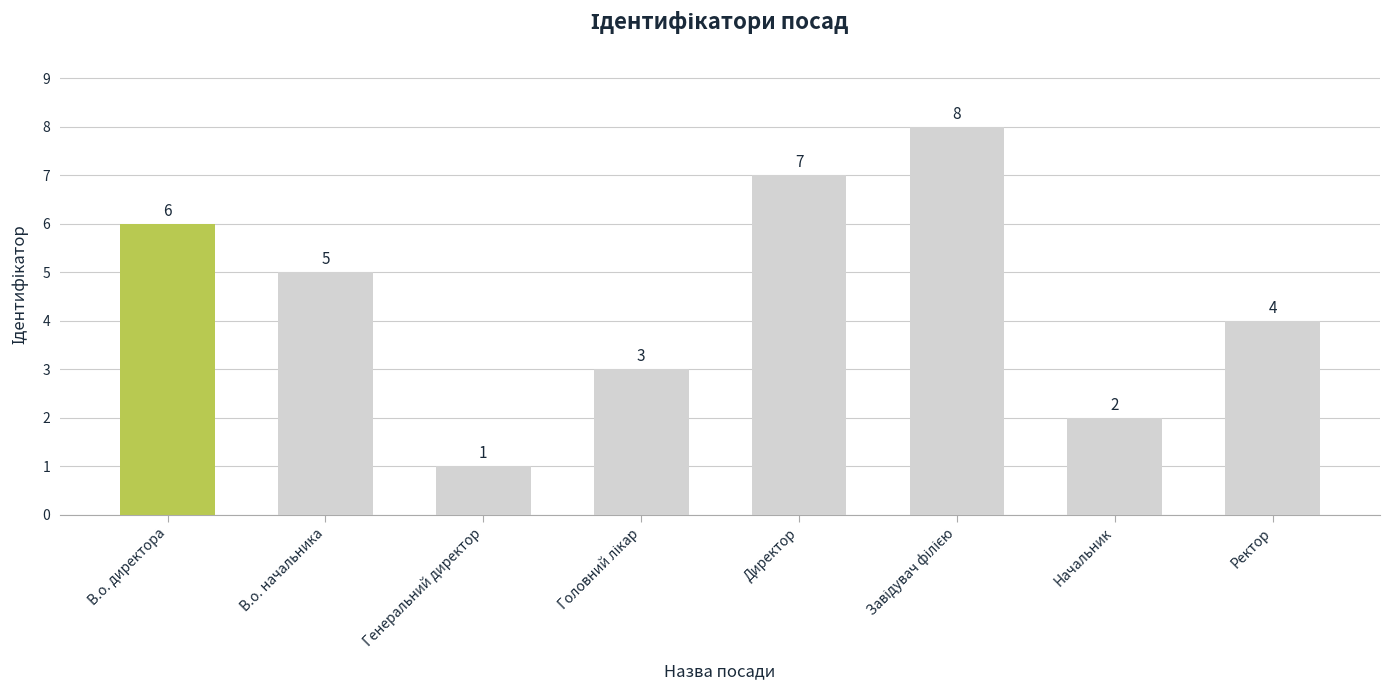

Where is the data nearest to the value 4?

Ректор